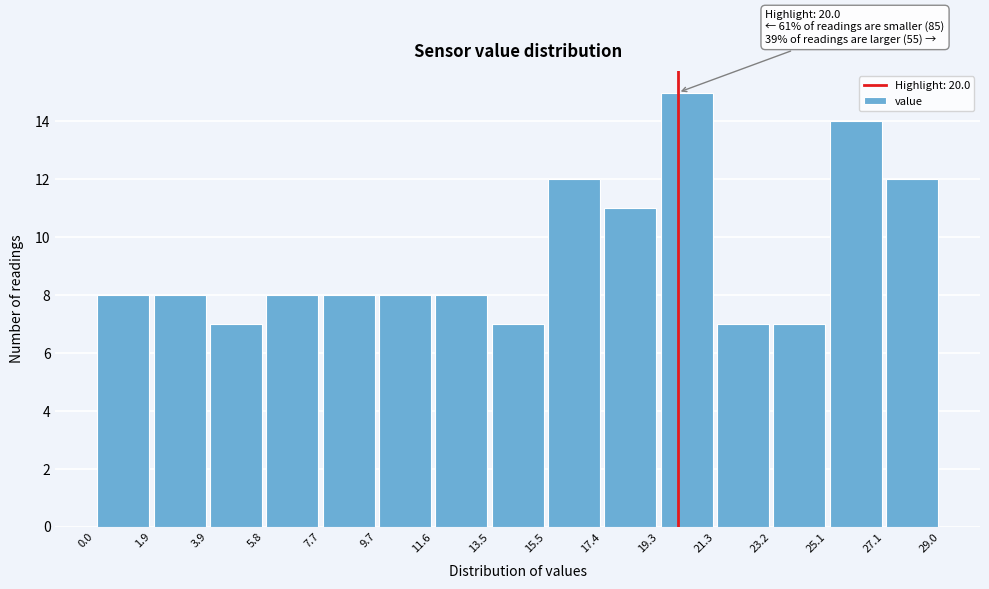

Over which range of the x-axis is the bar tallest?

19.3 to 21.3